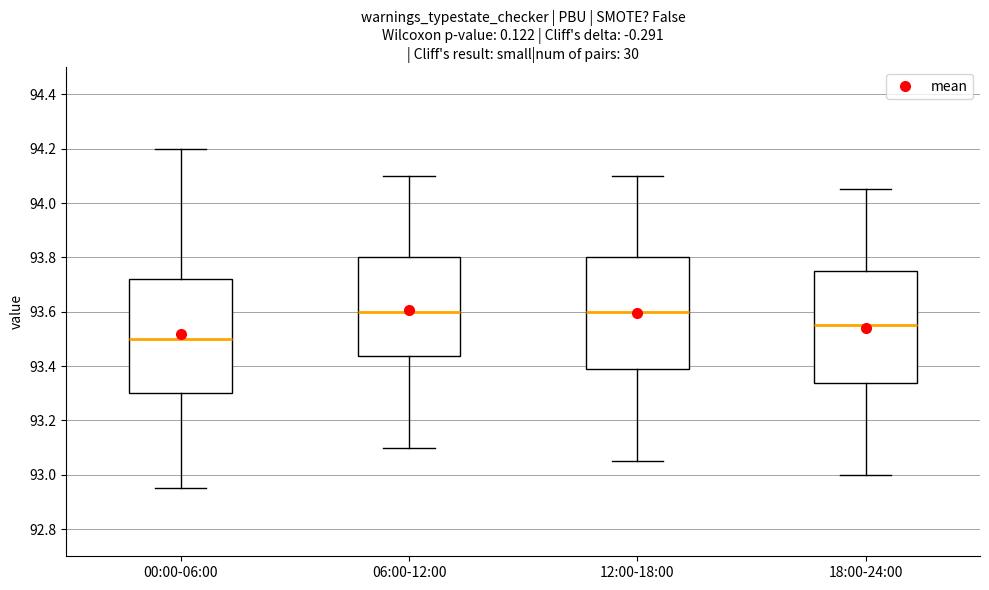

Where does the upper whisker of the box for 00:00-06:00 end on the y-axis? The values are not printed on the chart, so give them approximately, as read against the axis.

94.20